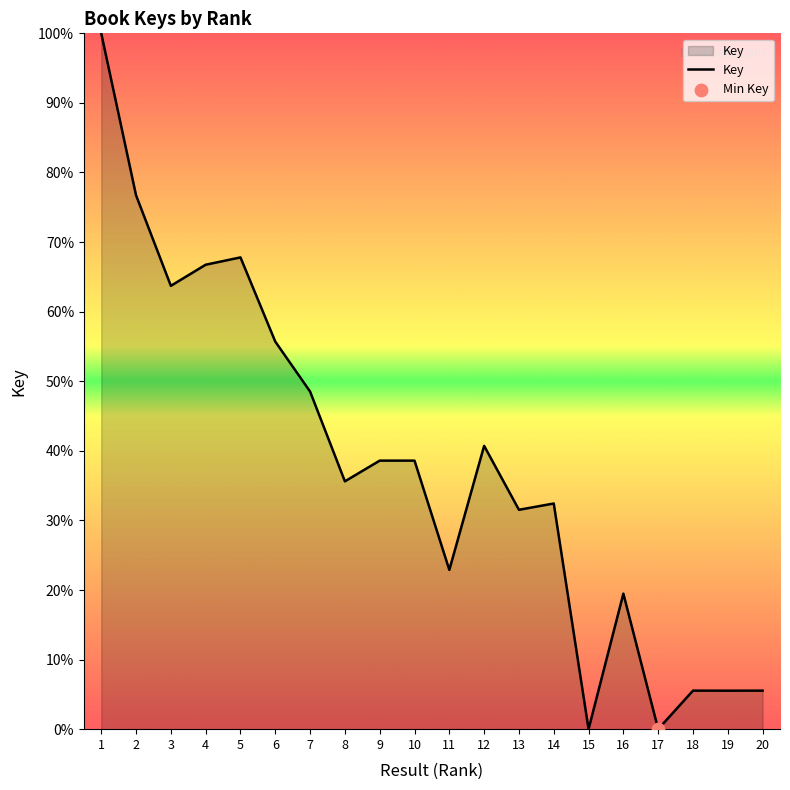

Approximately how many times larger is the value at 8 compared to 7?

0.7